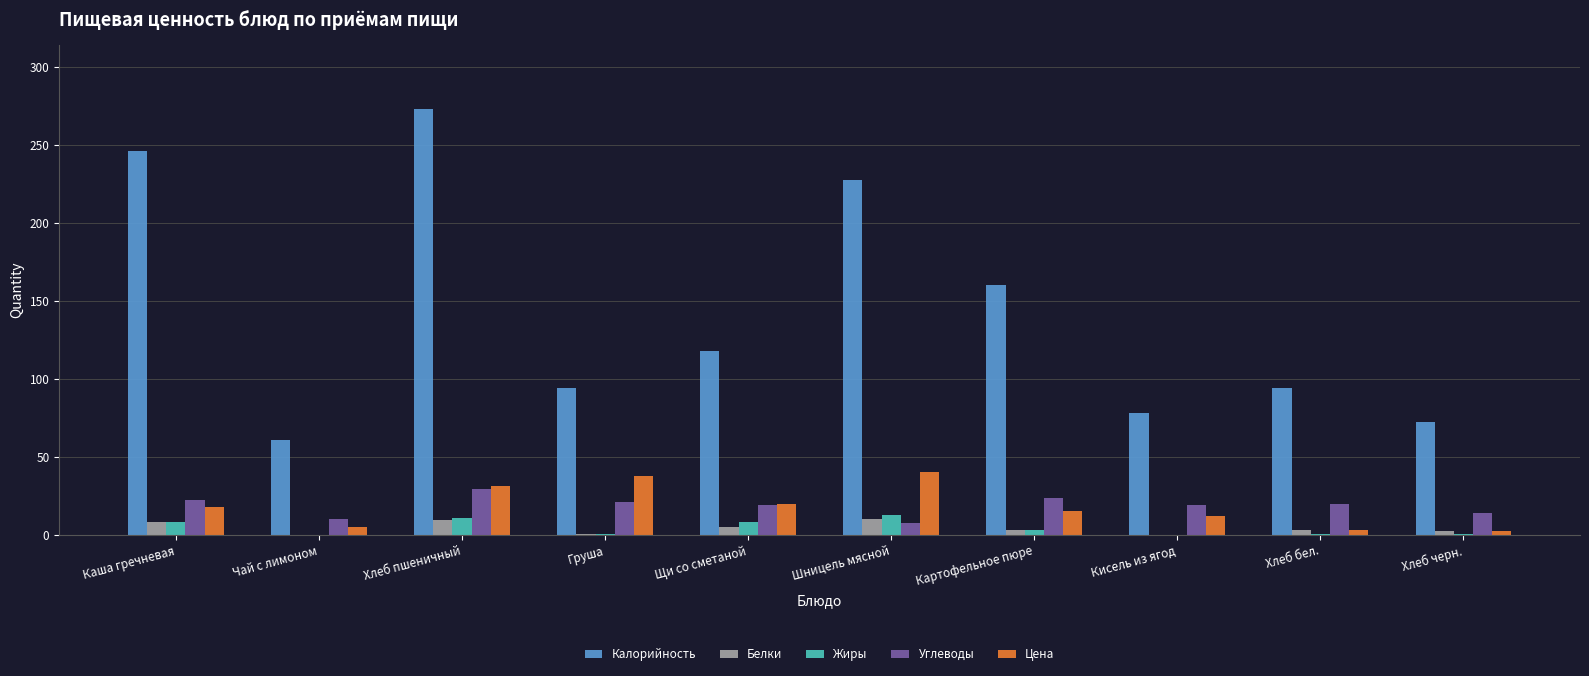

The Цена series shows 26.5 at Шницель мясной. True or false?

False